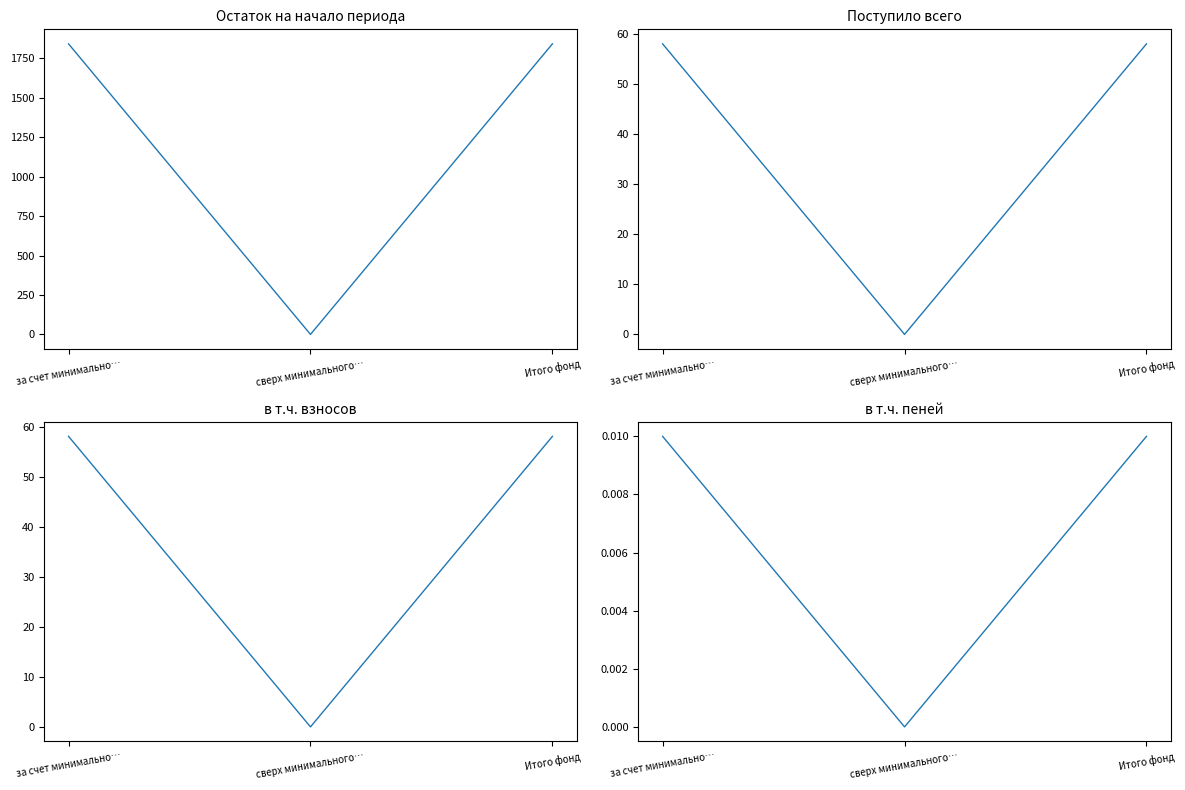

Rank the series by their maximum value, from highest to lowest.

Остаток на начало периода, Поступило всего, в т.ч. взносов, в т.ч. пеней